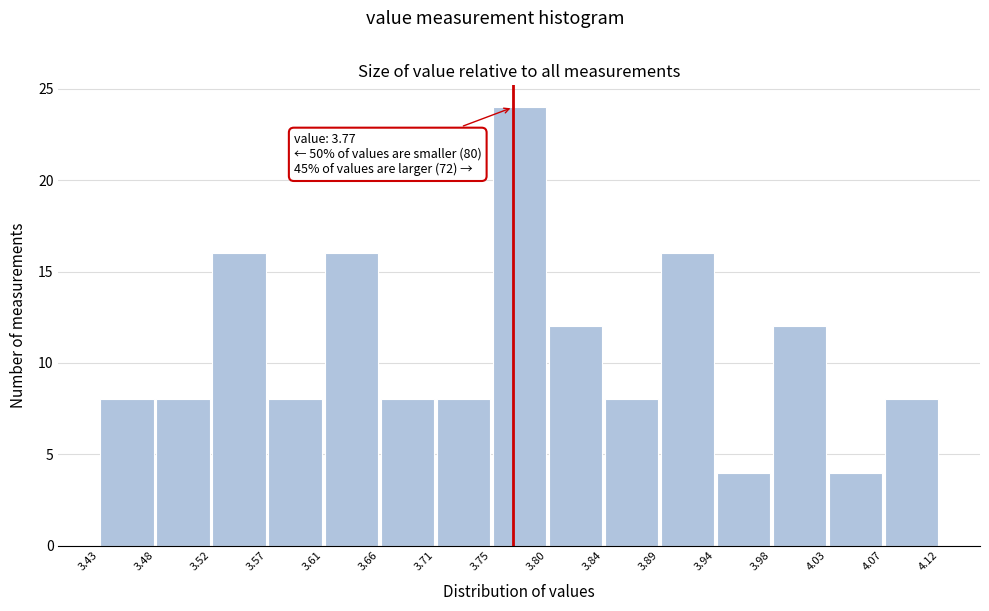

Which range on the x-axis has the tallest bar?

3.75 to 3.80